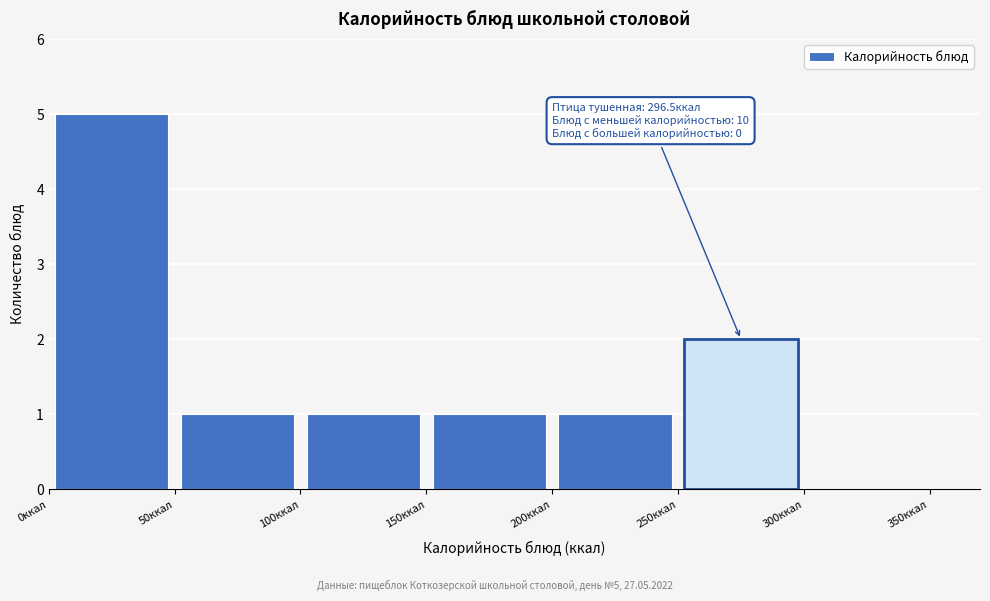

Which range on the x-axis has the tallest bar?

0 to 50